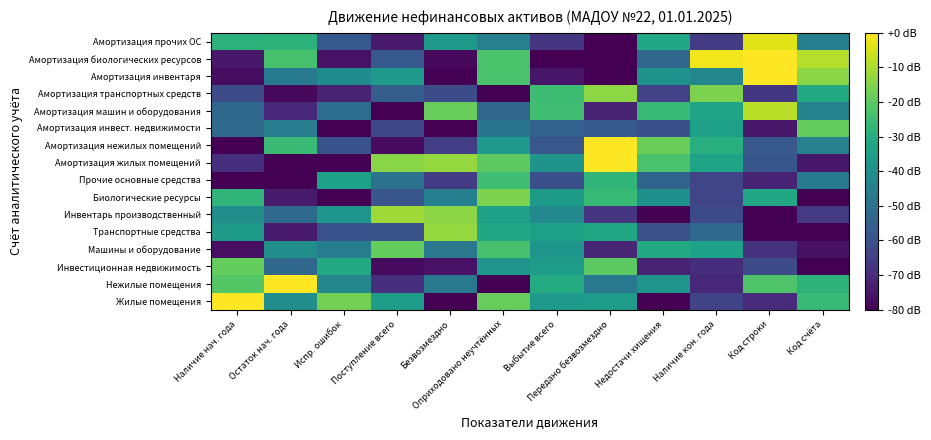

What is the difference between the highest and lowest values at Безвозмездно?

67.4